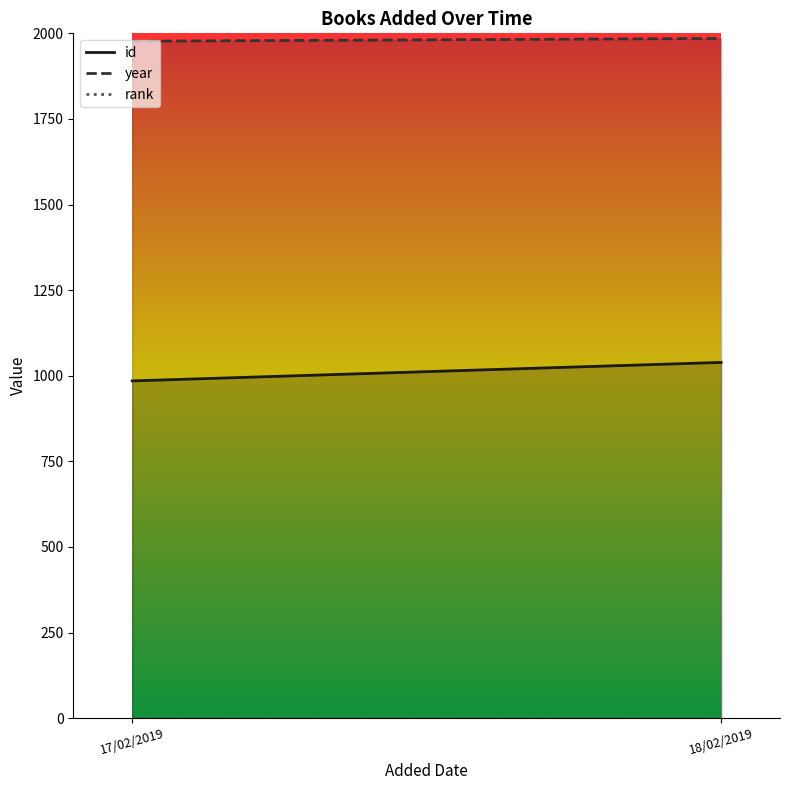

Between 17/02/2019 and 18/02/2019, which series saw the biggest shift?

id